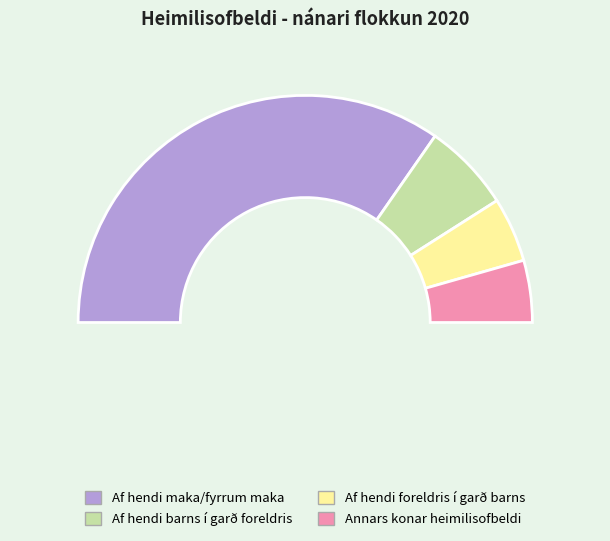

What is the ratio of the value at Af hendi foreldris í garð barns to the value at Annars konar heimilisofbeldi?

1.0